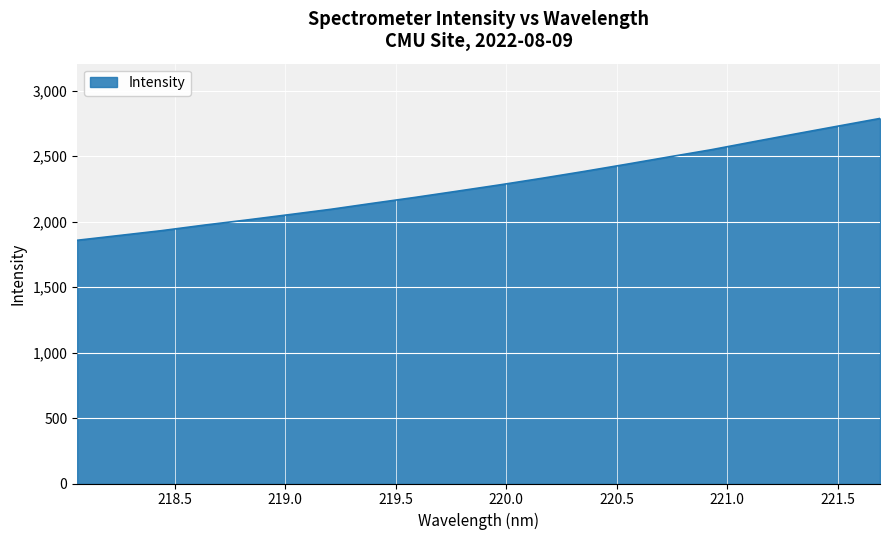

What is the greatest value displayed?

2788.6